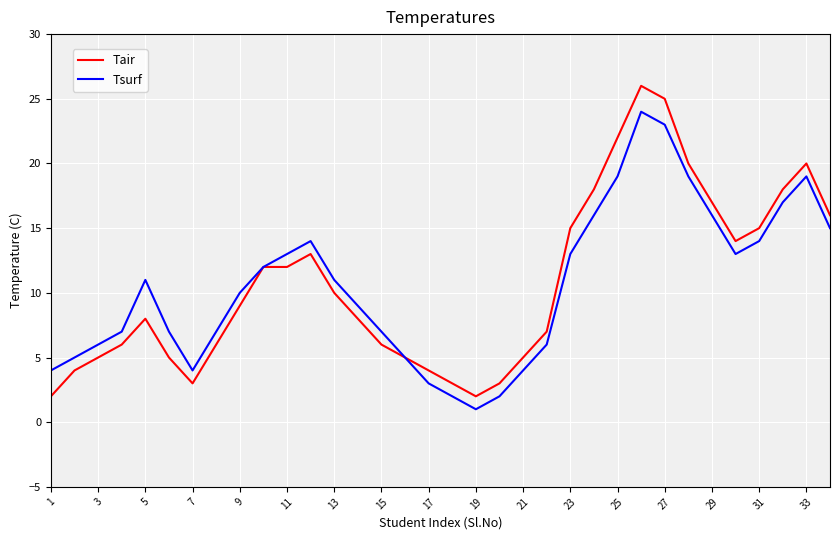

What is the difference between the maximum and minimum values in the Tsurf series?

23